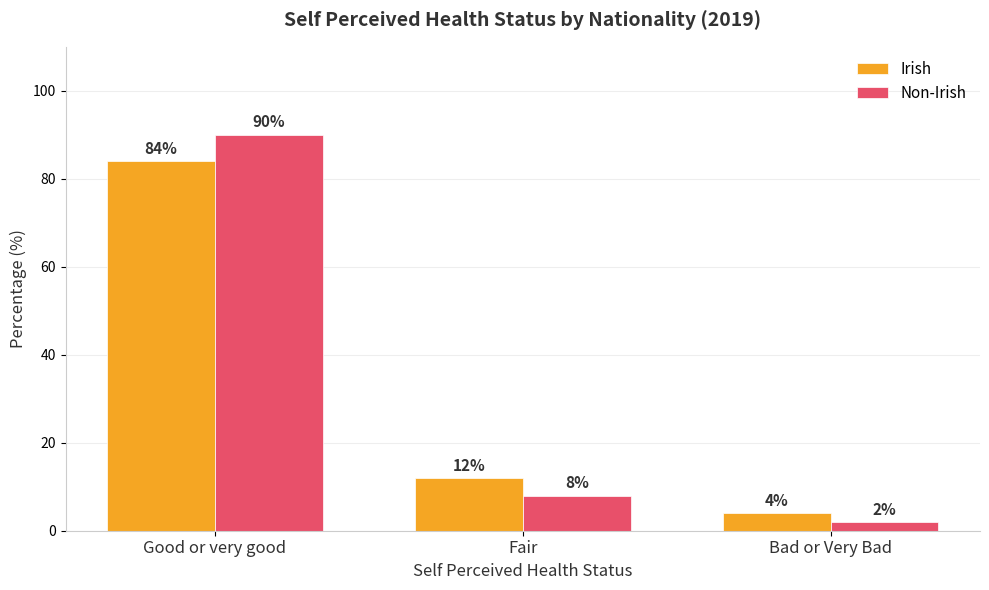

How many Irish values are between 4 and 84?

3